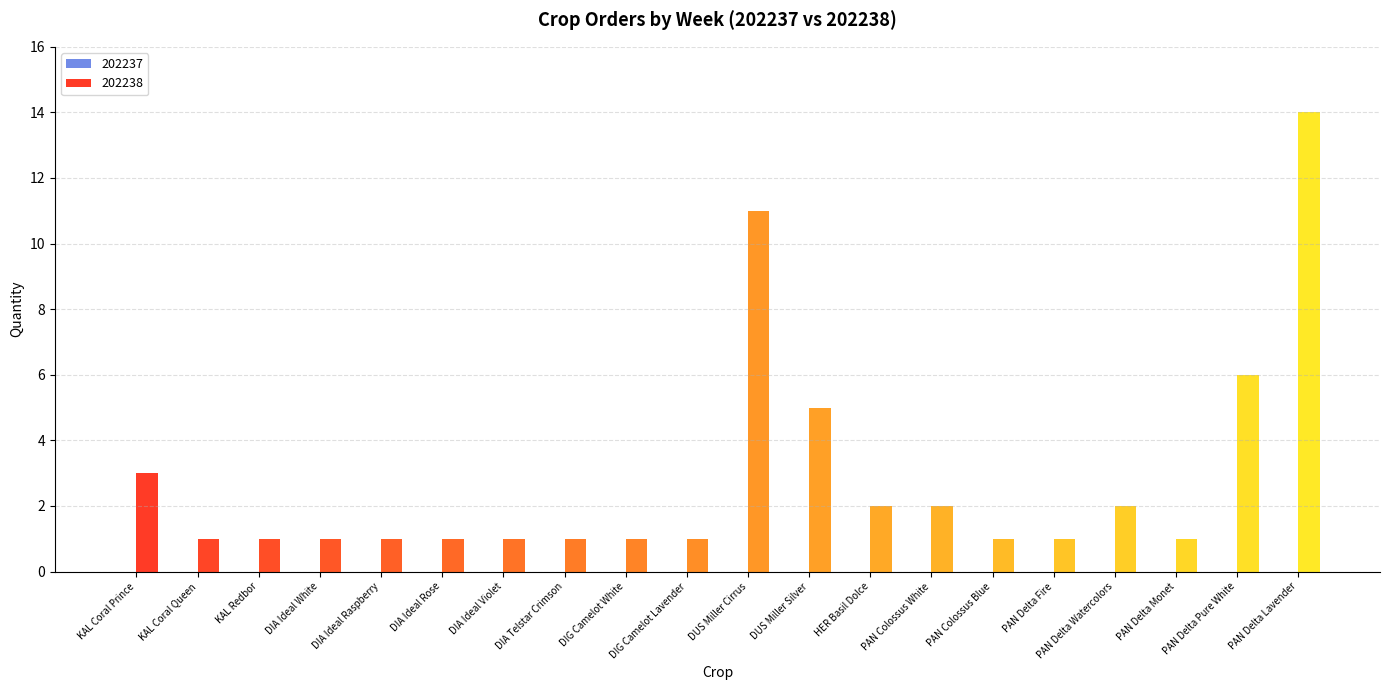

True or false: the data shows 3 at PAN Delta Lavender.

False